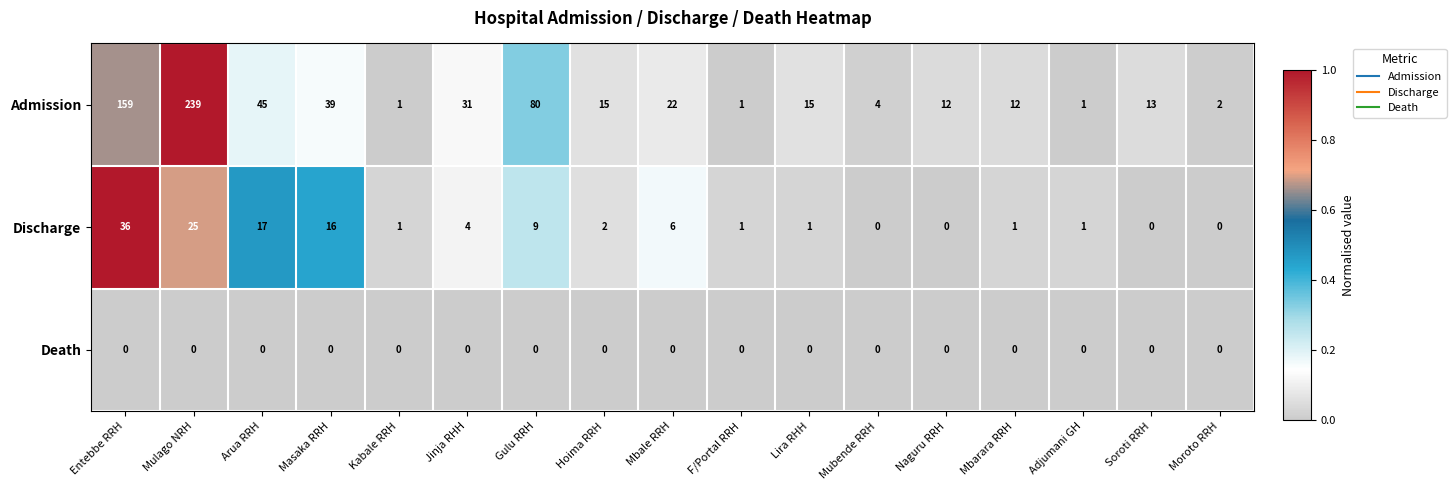

List the series in order of their peak value, highest first.

Admission, Discharge, Death